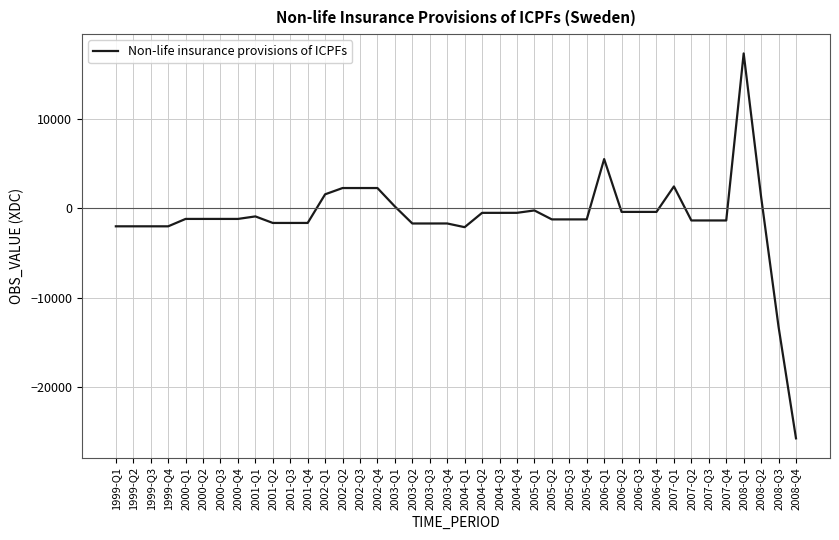

What is the minimum value shown in the chart?

-25713